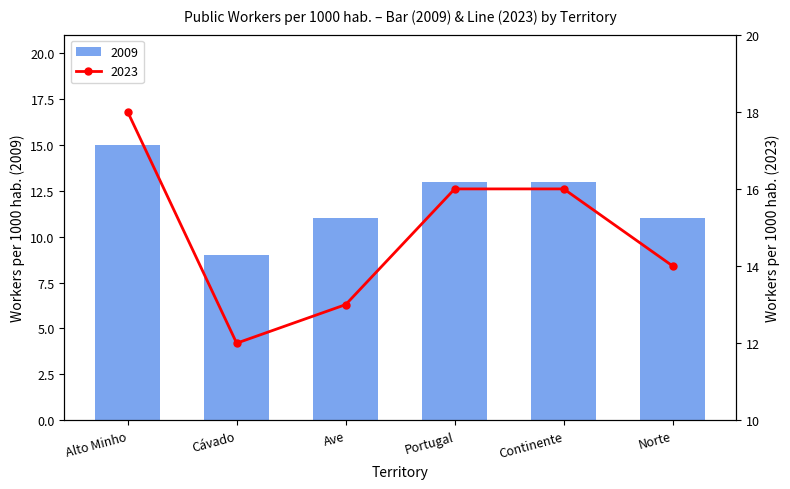

Where is 2023 nearest to the value 15?

Portugal